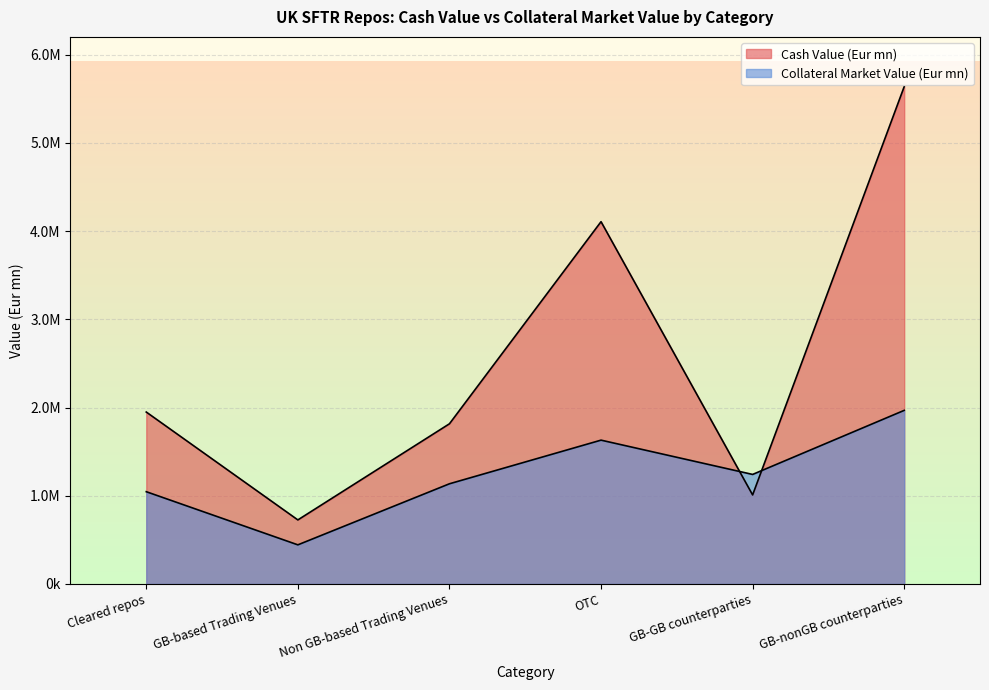

Rank the categories by Cash Value (Eur mn) value from highest to lowest.

GB-nonGB counterparties, OTC, Cleared repos, Non GB-based Trading Venues, GB-GB counterparties, GB-based Trading Venues